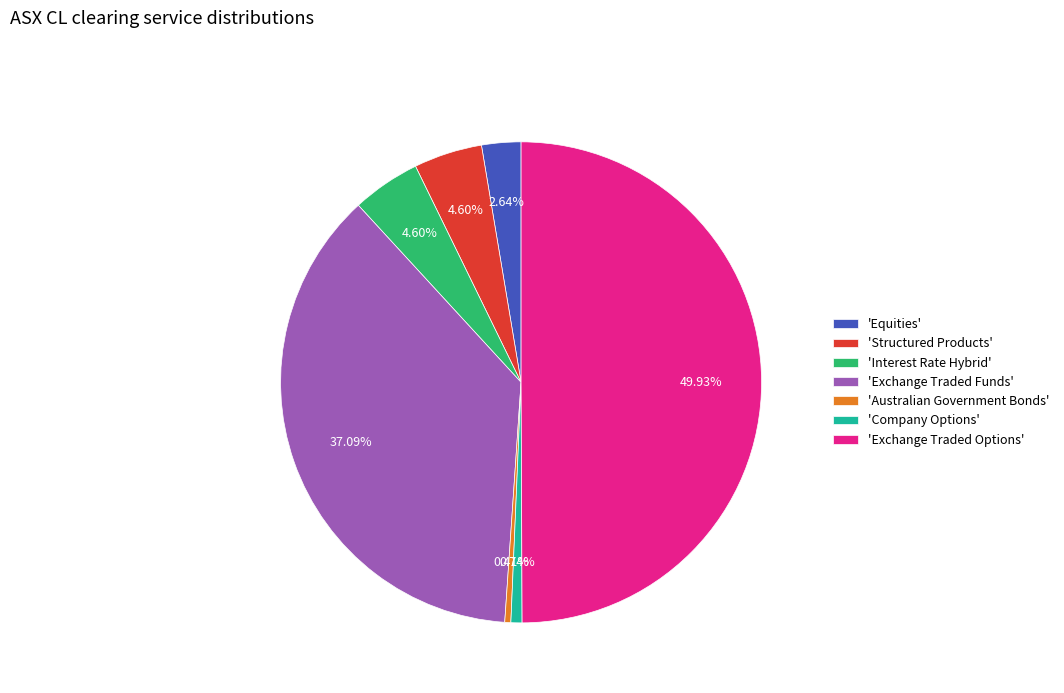

Count the number of slices in the pie.

7